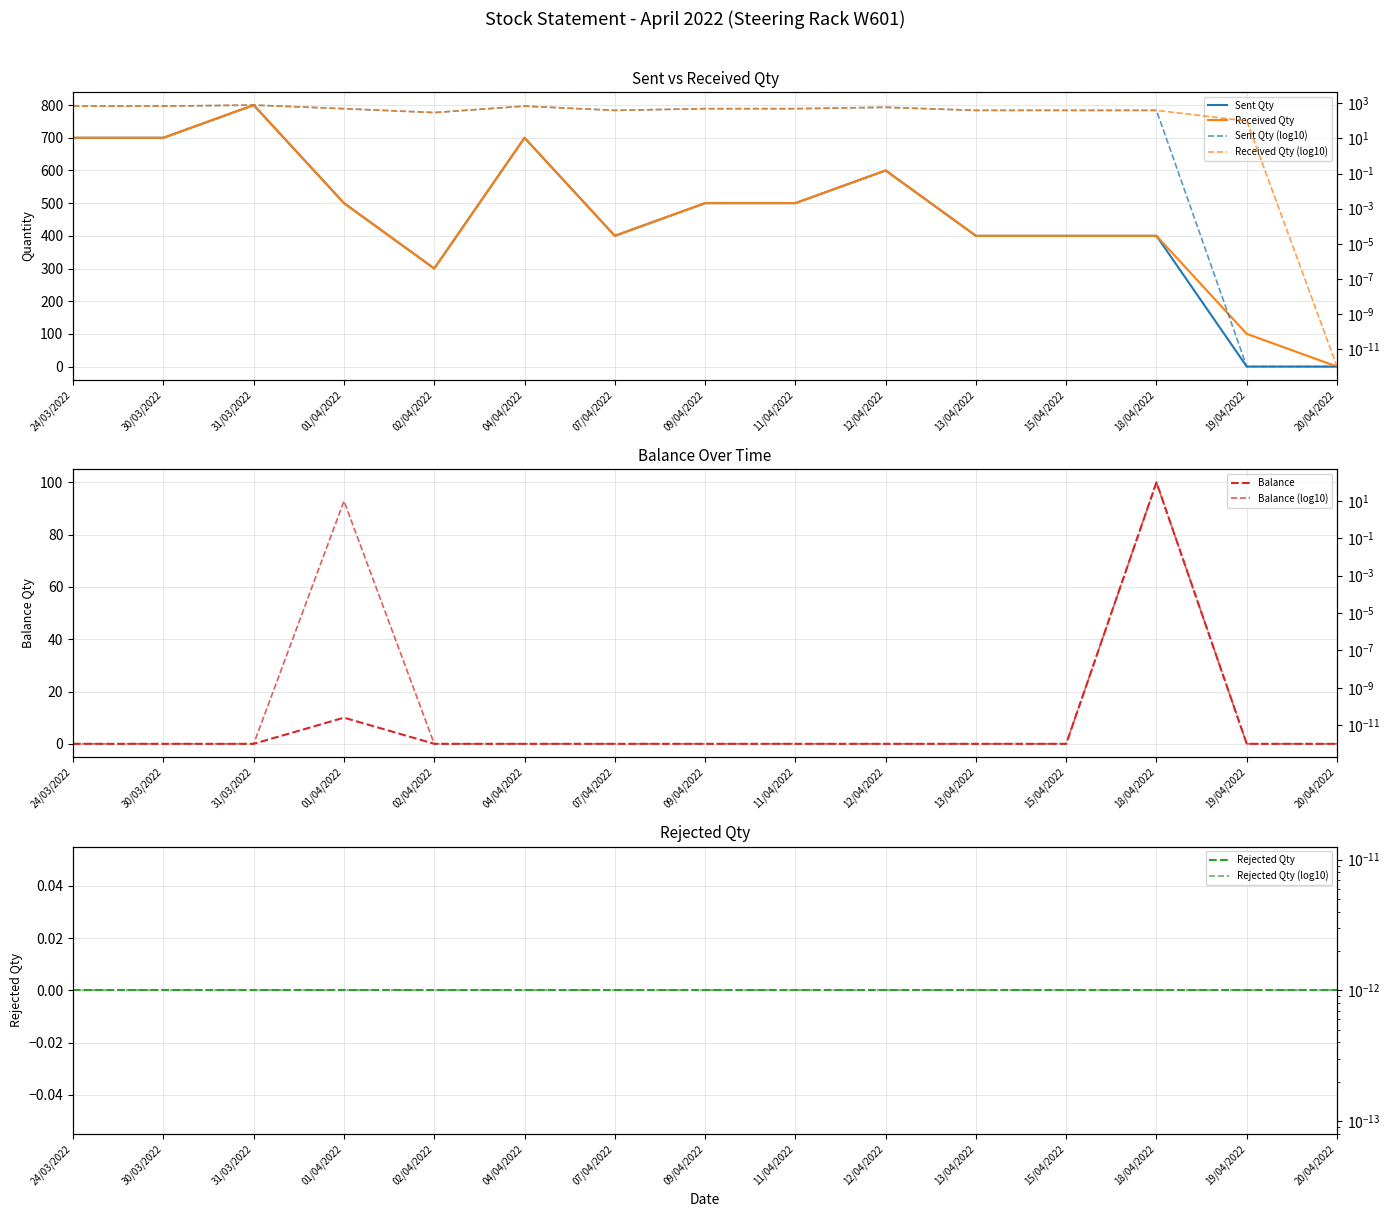

At which category is the sum across all series the highest?

31/03/2022